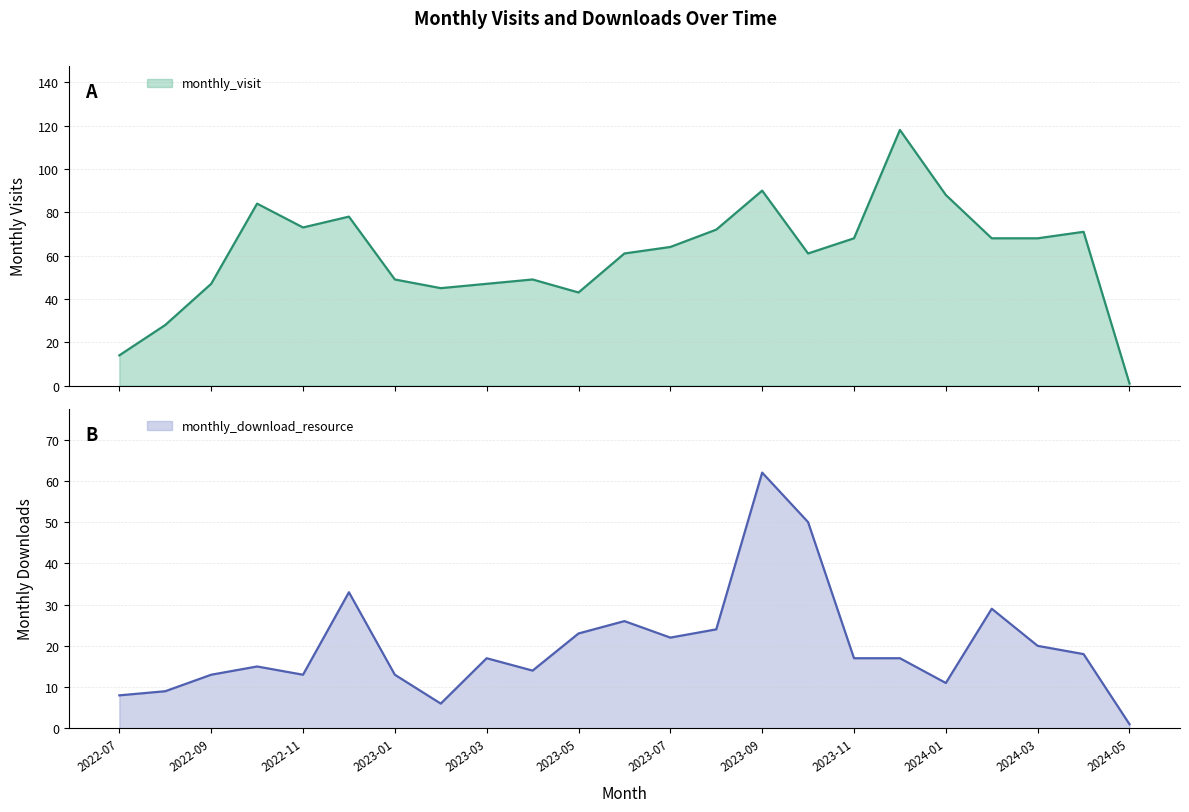

At which category does monthly_download_resource reach its first local peak?

2022-10